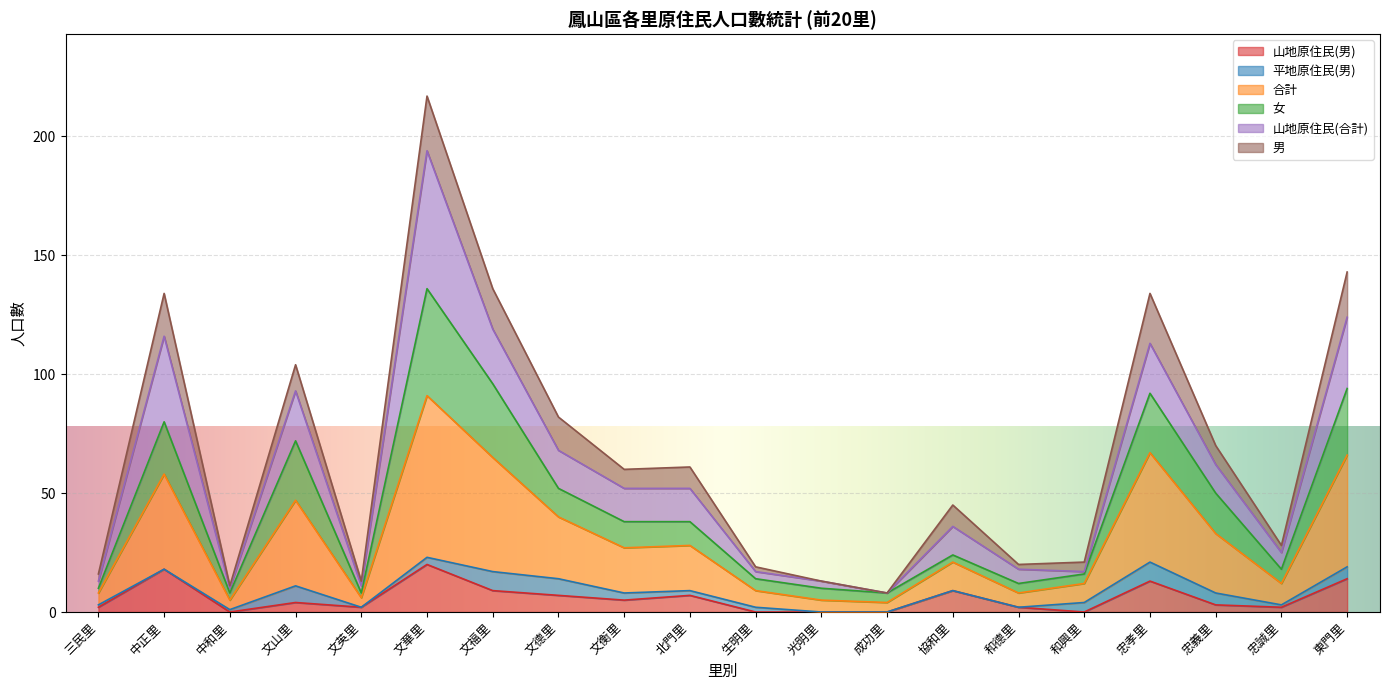

The 山地原住民(男) series shows 7 at 文德里. True or false?

True